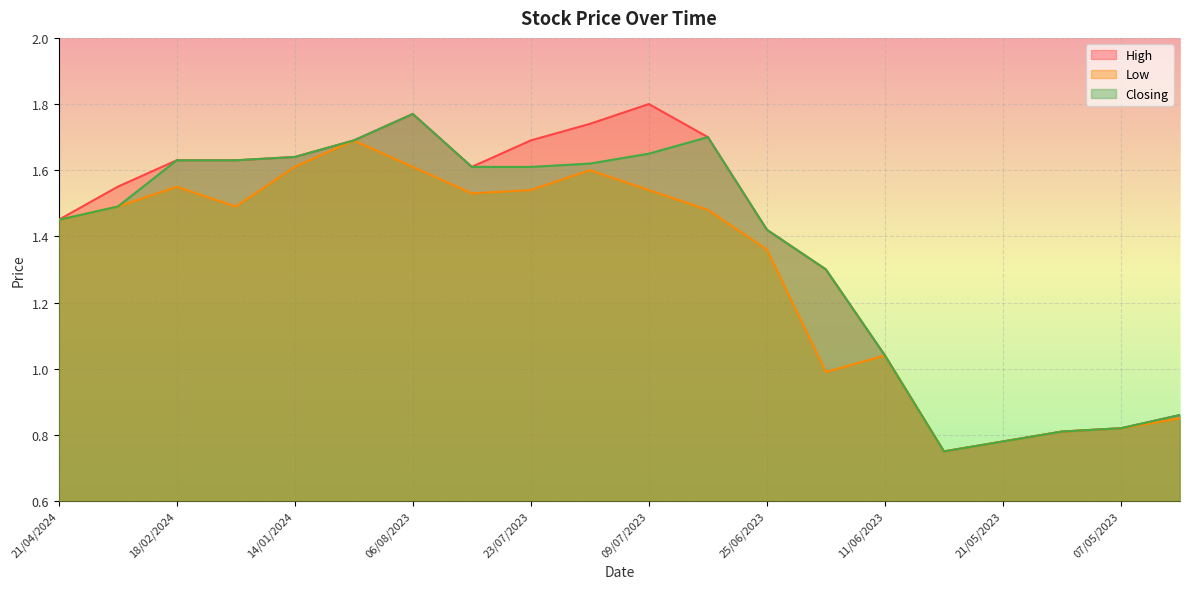

Does the chart display data point markers on the line(s)?

No